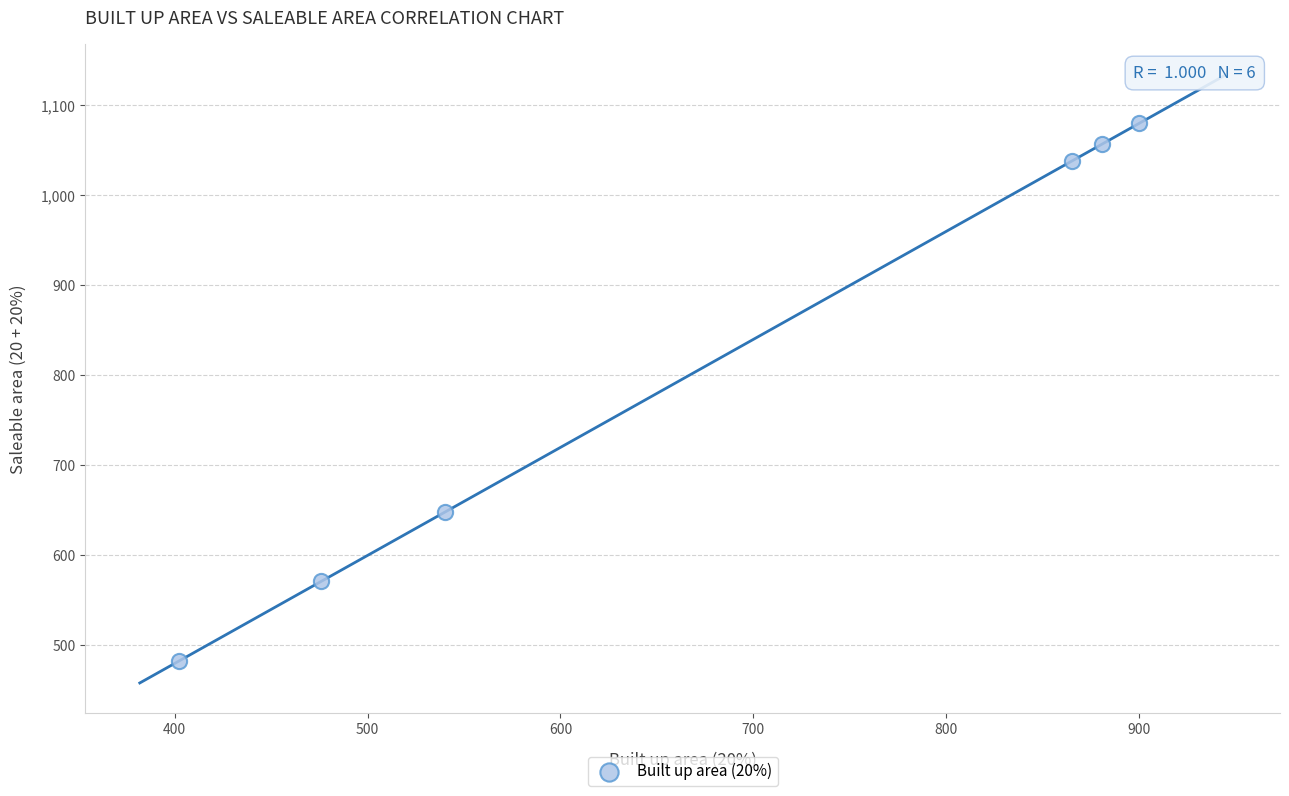

What Y value in the scatter plot is closest to 781?

648.0